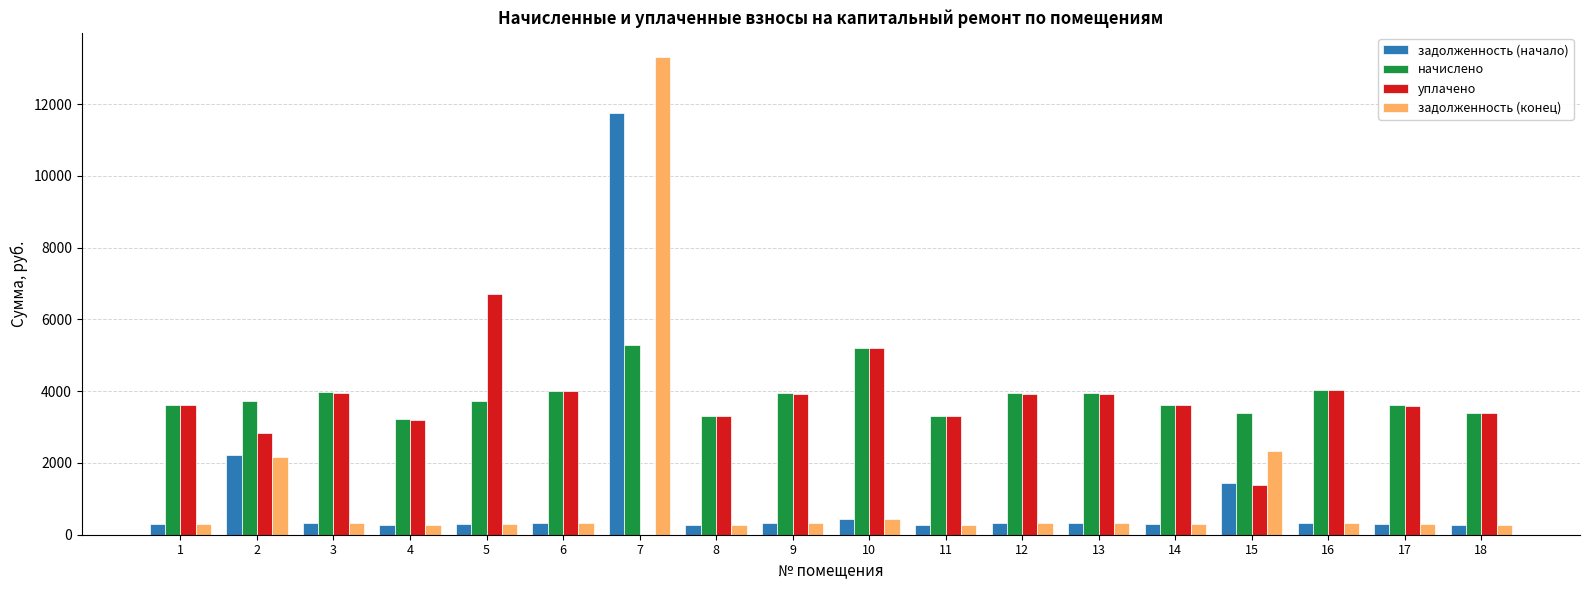

At which label does задолженность (конец) reach its peak?

7